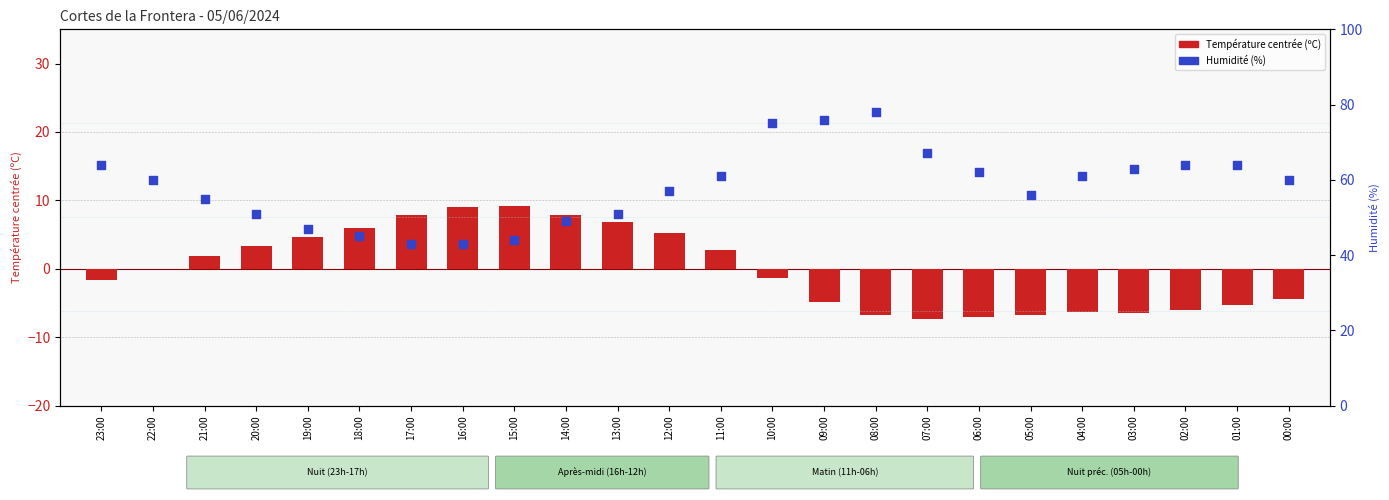

Which series has the largest Y range (max minus min)?

Humidité (%)